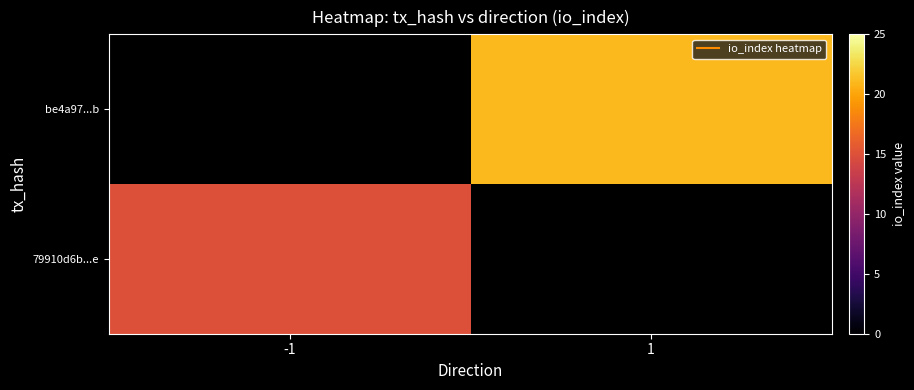

Rank the series by their average value, from lowest to highest.

79910d6b...e, be4a97...b